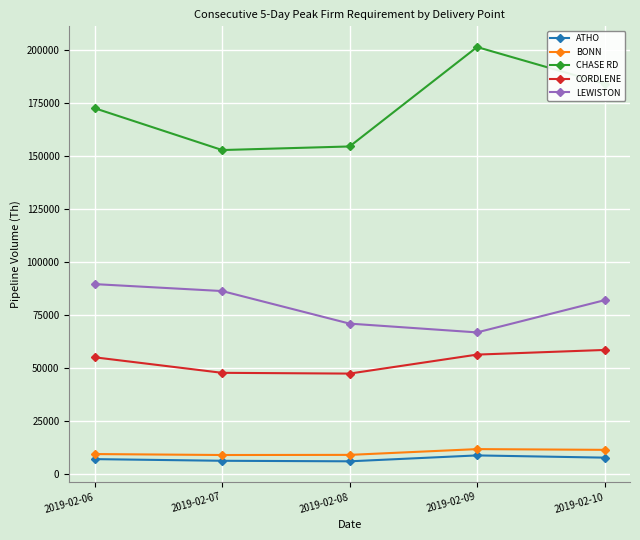

Between 2019-02-08 and 2019-02-10, which series saw the biggest shift?

CHASE RD